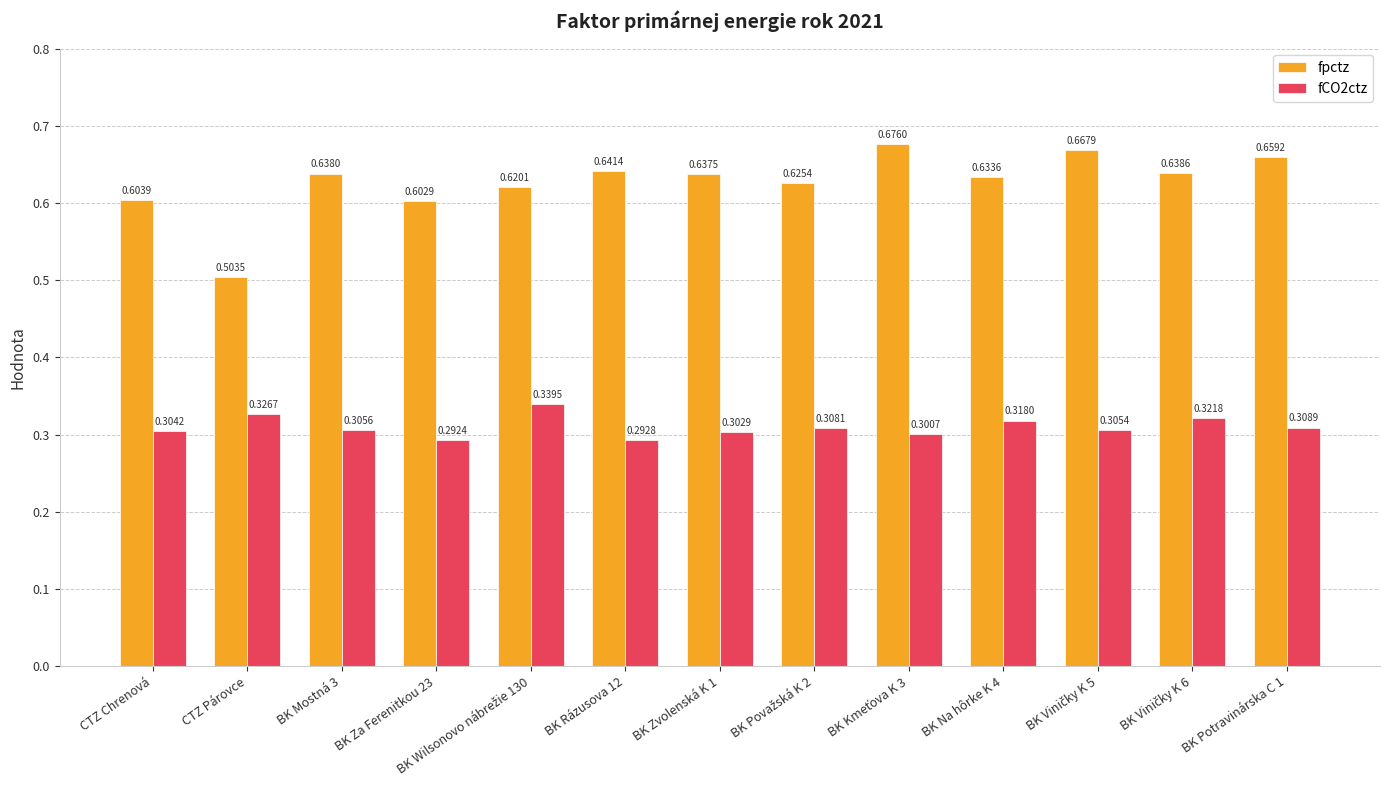

What is the label of the 10th bar from the right?

BK Za Ferenitkou 23